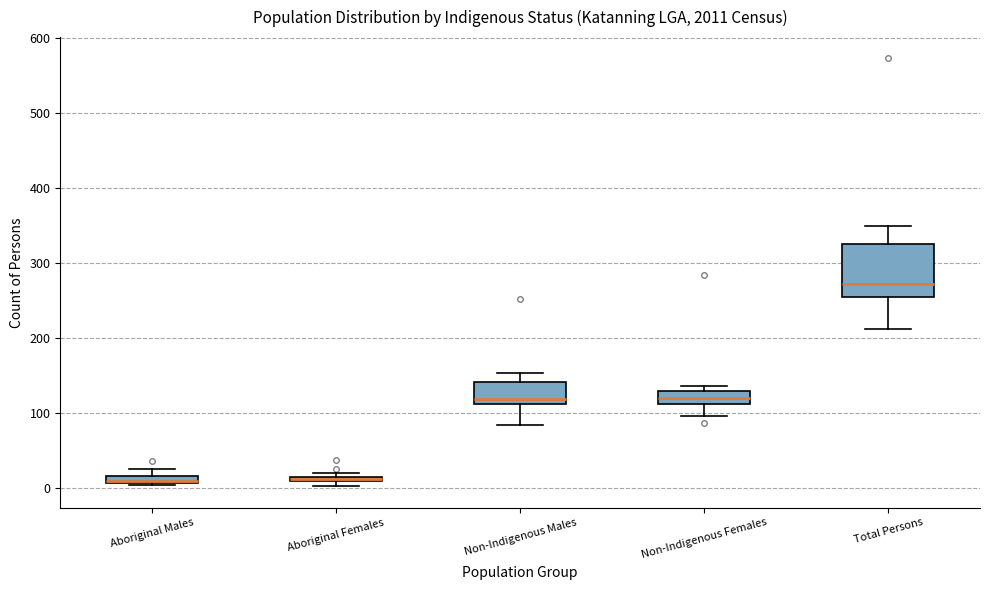

Where is the upper edge of the box for Aboriginal Males on the y-axis? The values are not printed on the chart, so give them approximately, as read against the axis.

20